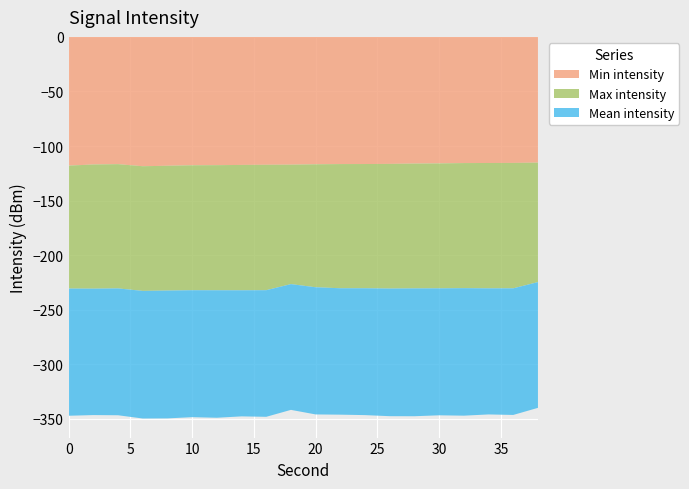

Reading right to left, what are all the values shown in this chart?

Min intensity: -115.2	-115.5	-115.5	-115.6	-115.9	-116.1	-116.4	-116.5	-116.5	-116.7	-117.1	-117.2	-117.3	-117.5	-117.6	-118.1	-118.5	-116.6	-116.9	-117.9
Max intensity: -109.4	-114.9	-114.8	-114.6	-114.4	-114.3	-114.2	-113.8	-113.8	-112.6	-109.4	-114.9	-114.8	-114.6	-114.4	-114.3	-114.2	-113.8	-113.8	-112.6
Mean intensity: -115.2	-116.0	-115.5	-116.8	-116.3	-117.1	-116.9	-116.2	-115.8	-116.5	-115.2	-116.0	-115.5	-116.8	-116.3	-117.1	-116.9	-116.2	-115.8	-116.5